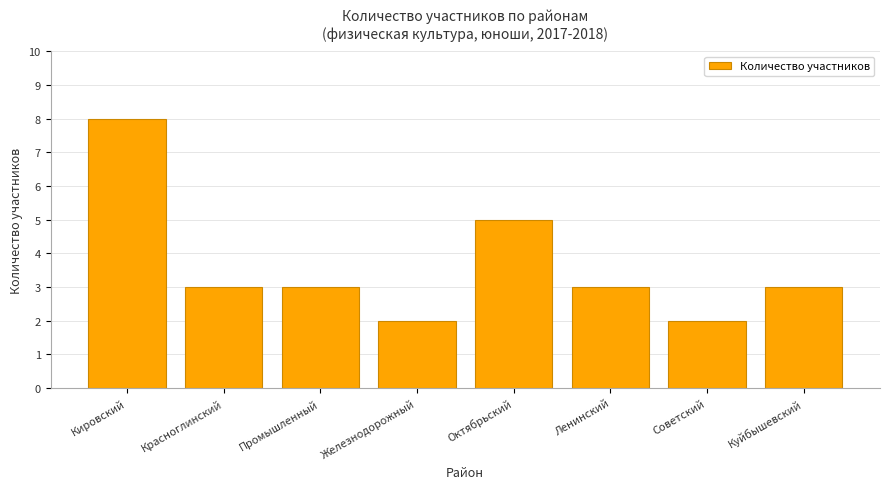

True or false: the data shows 4 at Куйбышевский.

False